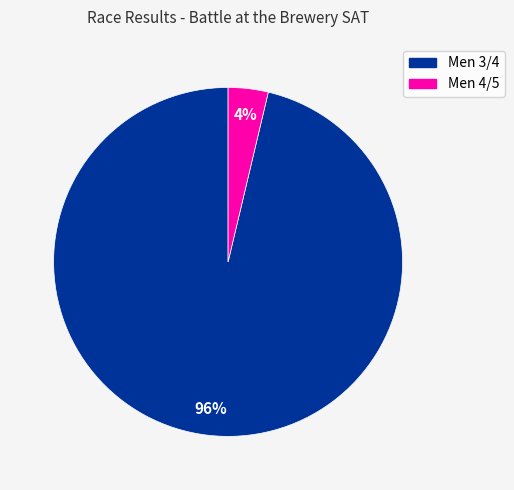

To the nearest percent, what portion does Men 3/4 represent?

96%